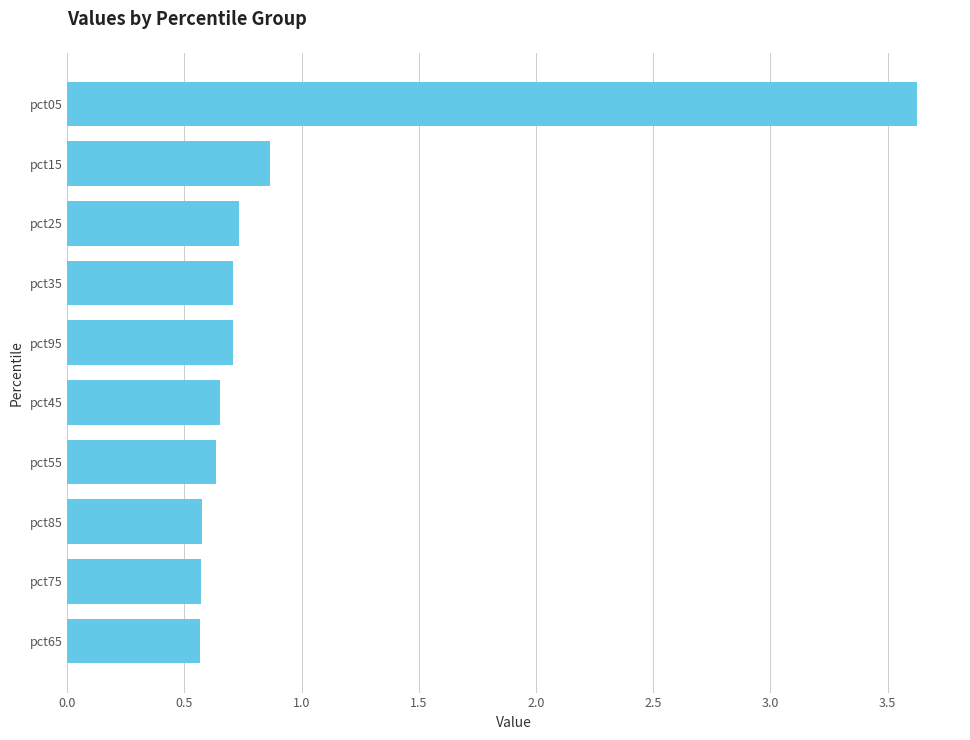

What is the average value?

1.0